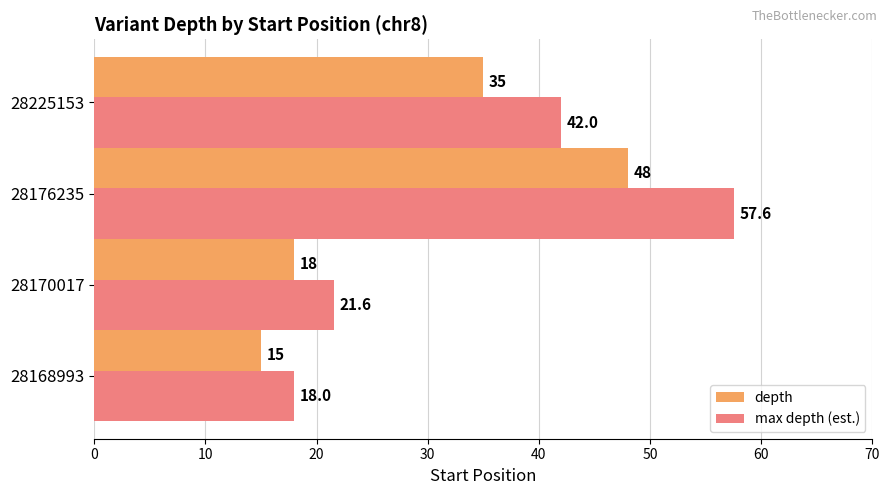

The value of depth at 28176235 is 15.3. True or false?

False